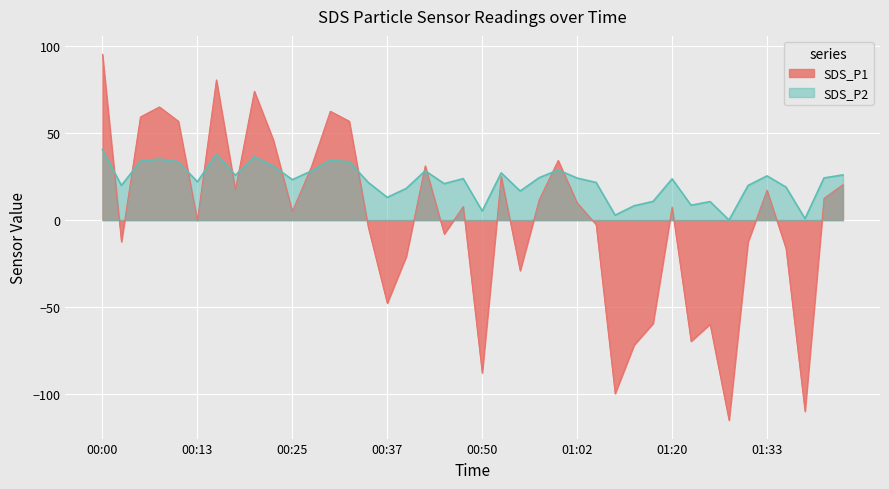

Read the SDS_P2 value at 01:00.

28.8